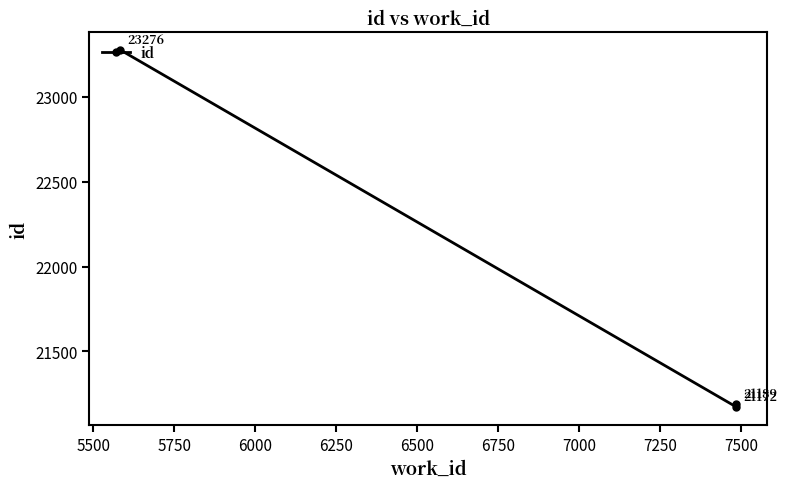

How many data points does each series have?

3